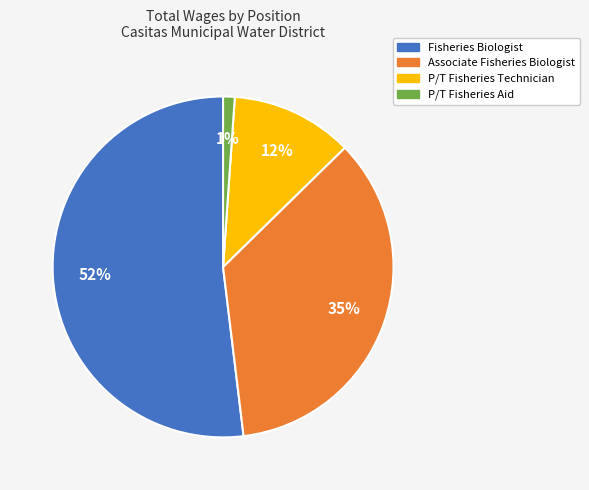

The P/T Fisheries Technician slice represents 12% of the pie. True or false?

True